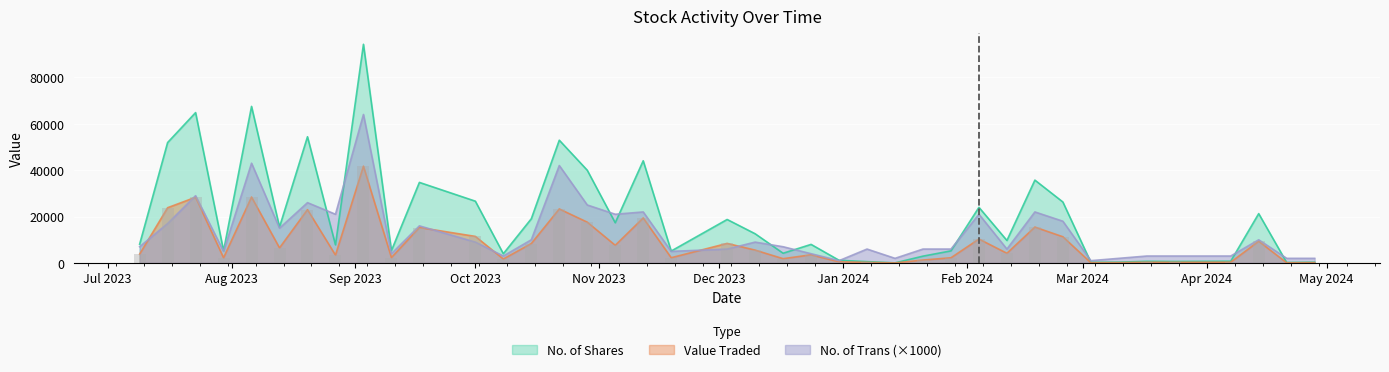

Is it true that No. of Trans equals 21000 at 04/02/2024?

True